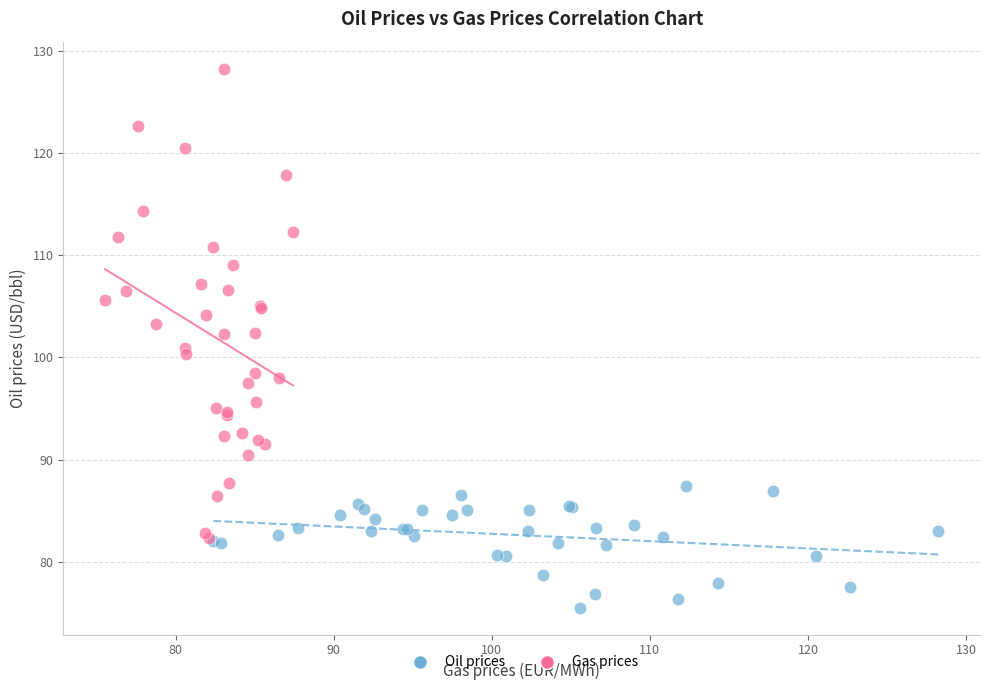

What are all the series names shown in the legend?

Oil prices, Gas prices